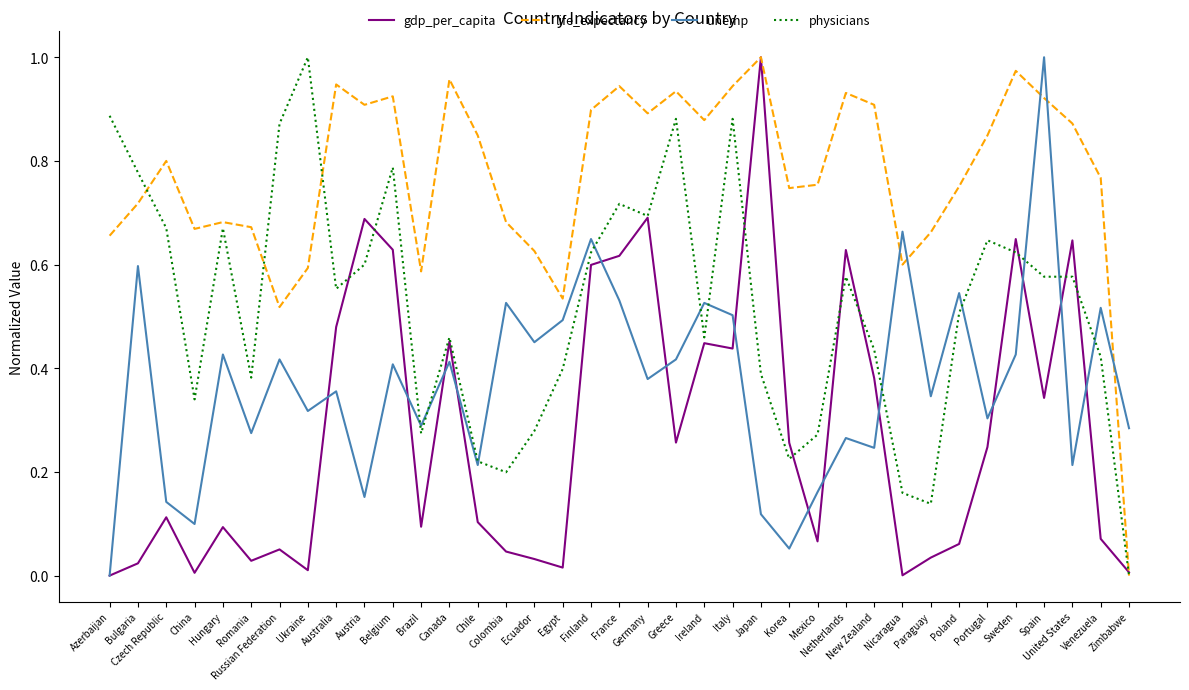

Which series changed the most between Japan and Spain?

unemp